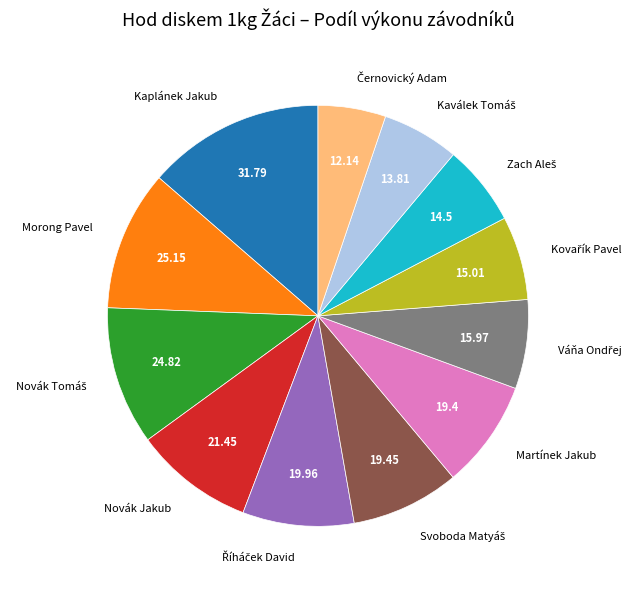

Is there any slice that represents more than half of the pie?

No